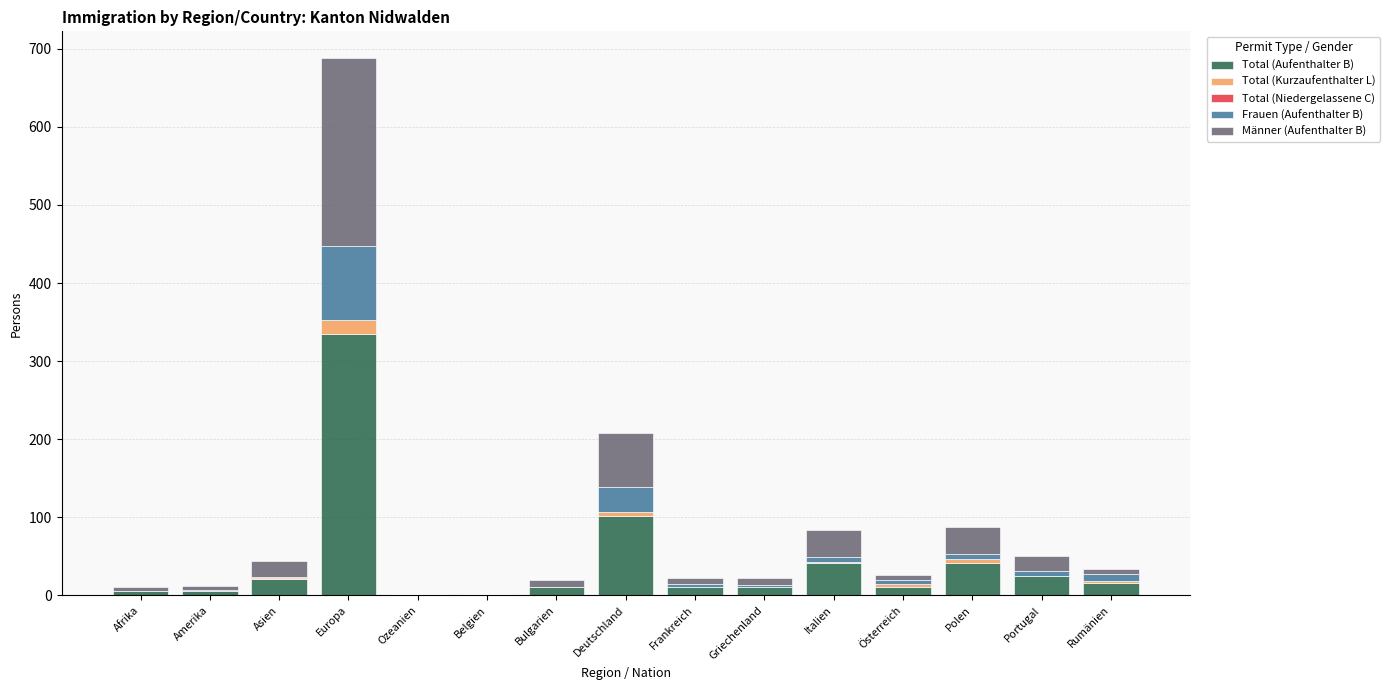

At which category is the sum across all series the highest?

Europa